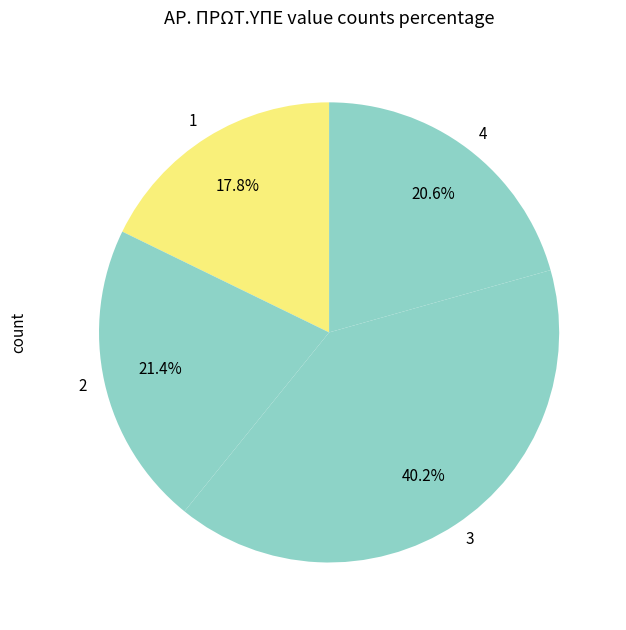

The 3 slice represents 40% of the pie. True or false?

True